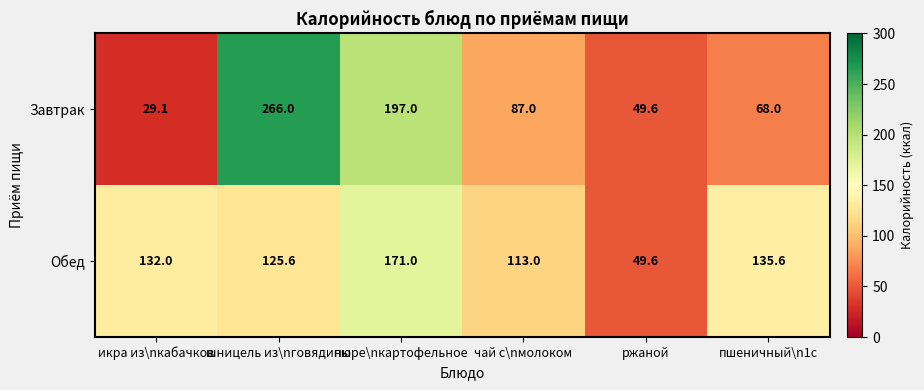

Reading left to right, what are all the values shown in this chart?

Завтрак: икра из\nкабачков=29.1	шницель из\nговядины=266.0	пюре\nкартофельное=197.0	чай с\nмолоком=87.0	ржаной=49.6	пшеничный\n1с=68.0
Обед: икра из\nкабачков=132.0	шницель из\nговядины=125.6	пюре\nкартофельное=171.0	чай с\nмолоком=113.0	ржаной=49.6	пшеничный\n1с=135.6